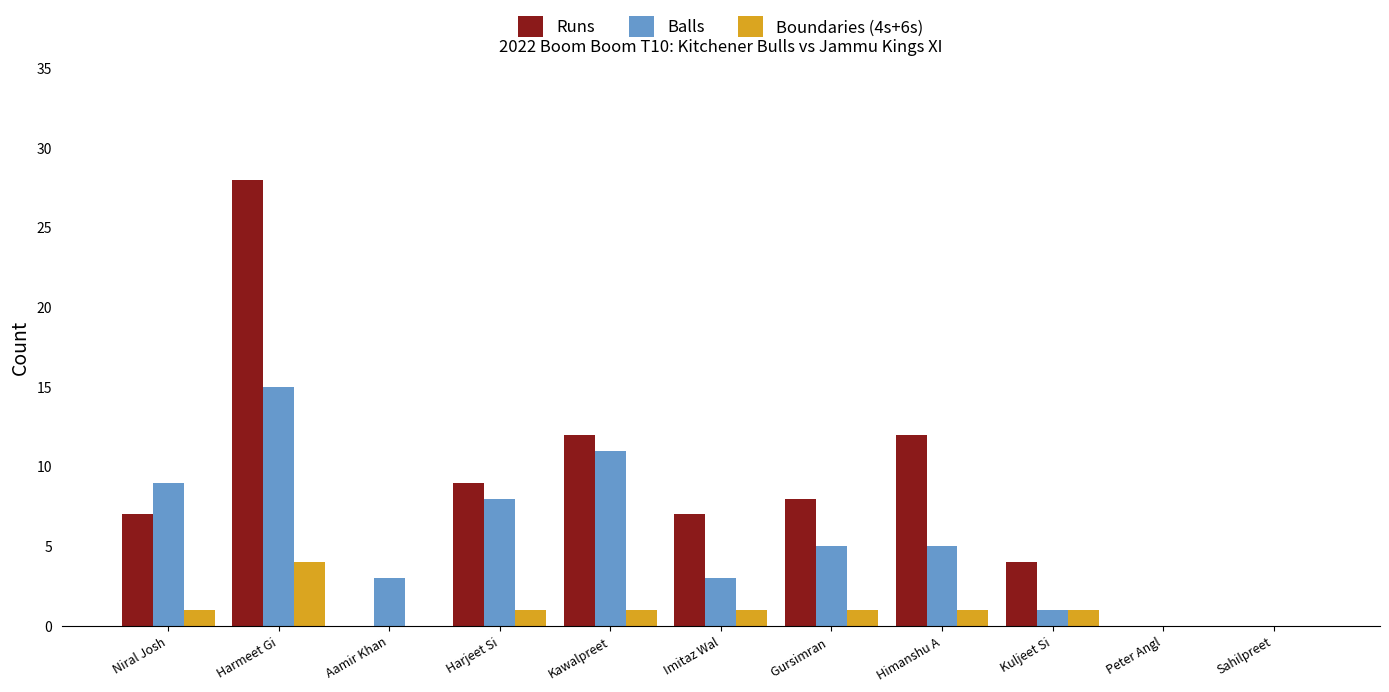

Which series changed the most between Harmeet Gi and Peter Angl?

Runs